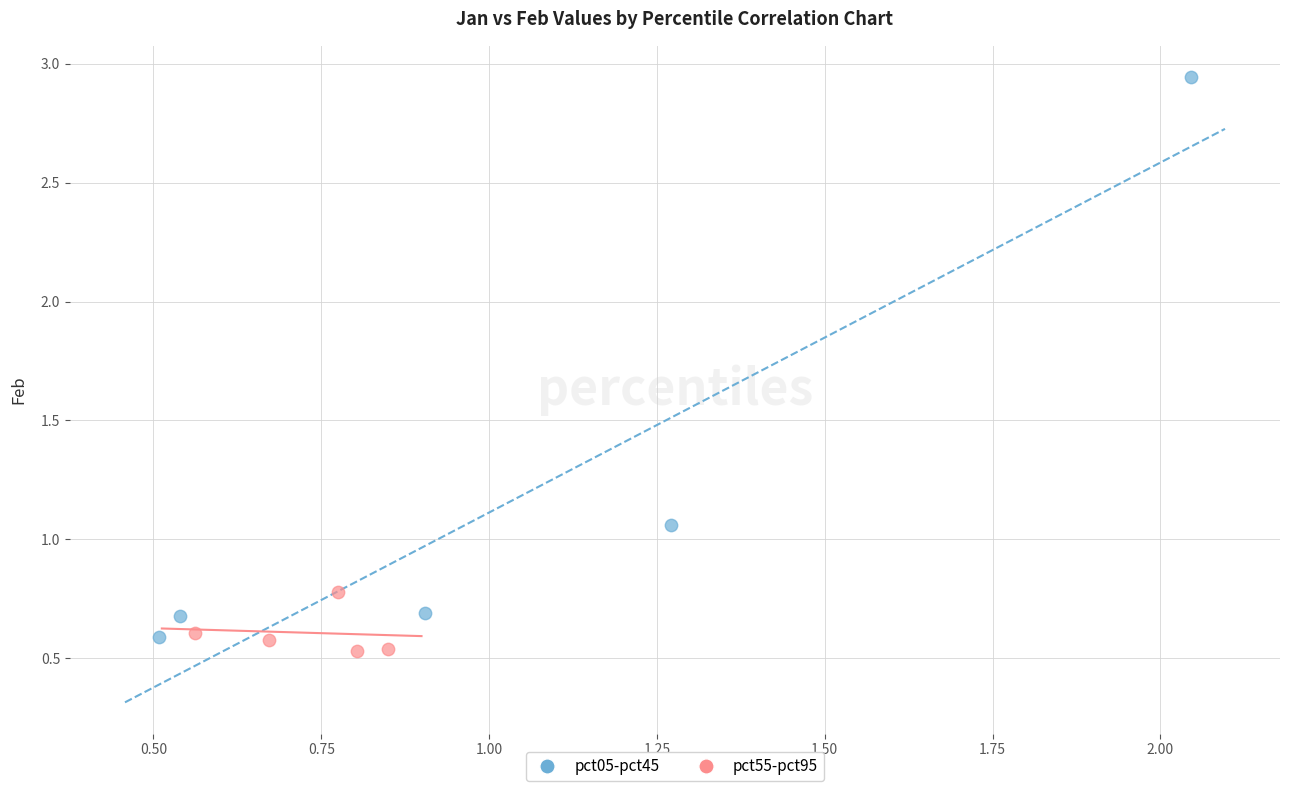

Which series reaches the minimum Y coordinate?

pct55-pct95